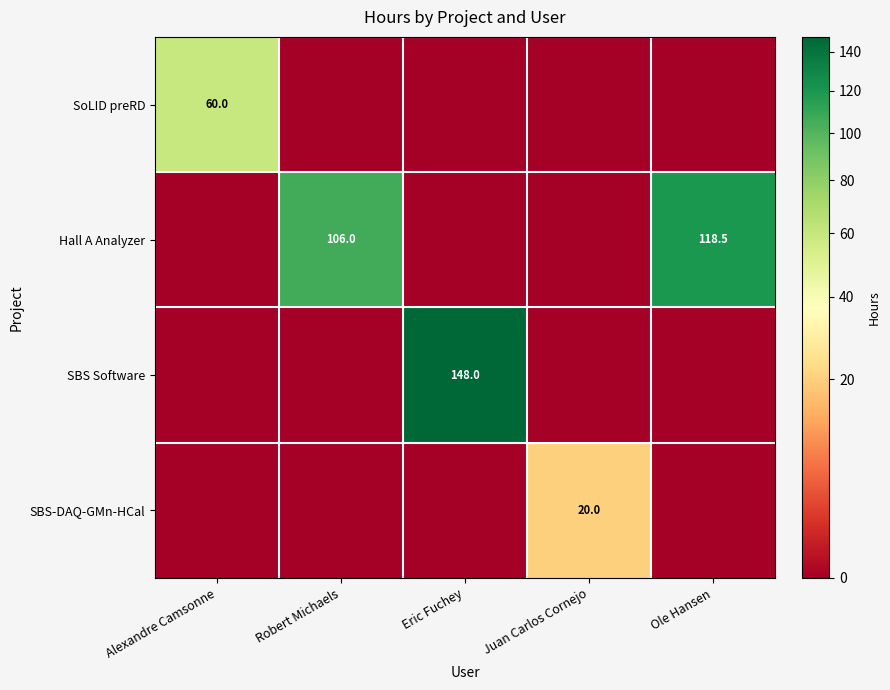

The SoLID preRD series shows 60.0 at Alexandre Camsonne. True or false?

True